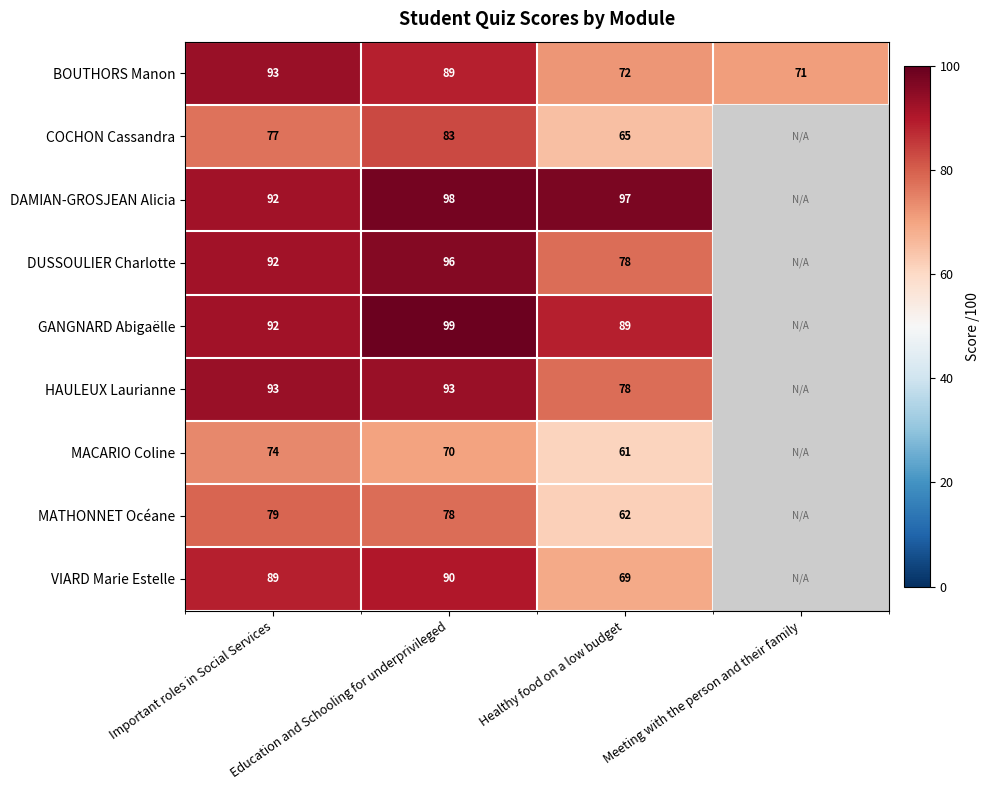

Between Important roles in Social Services and Education and Schooling for underprivileged, which series saw the biggest shift?

GANGNARD Abigaëlle